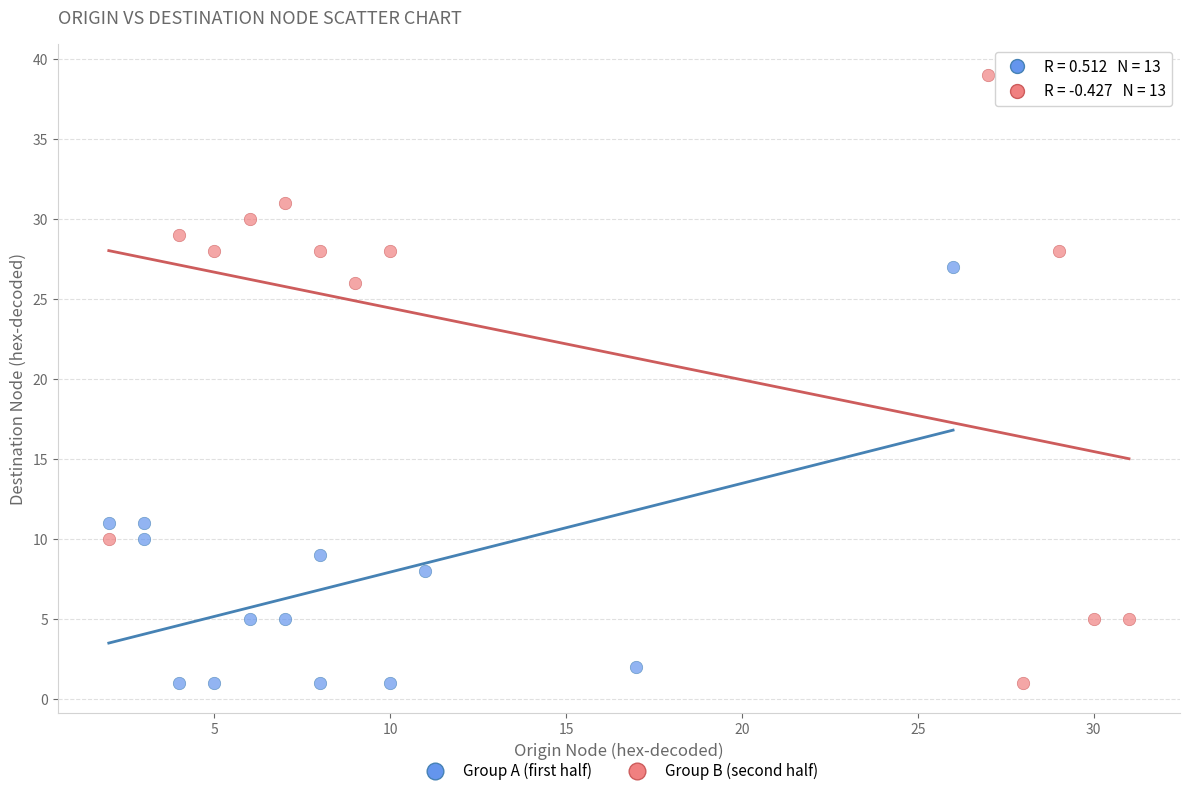

Which series reaches the maximum Y coordinate?

Group B (second half)